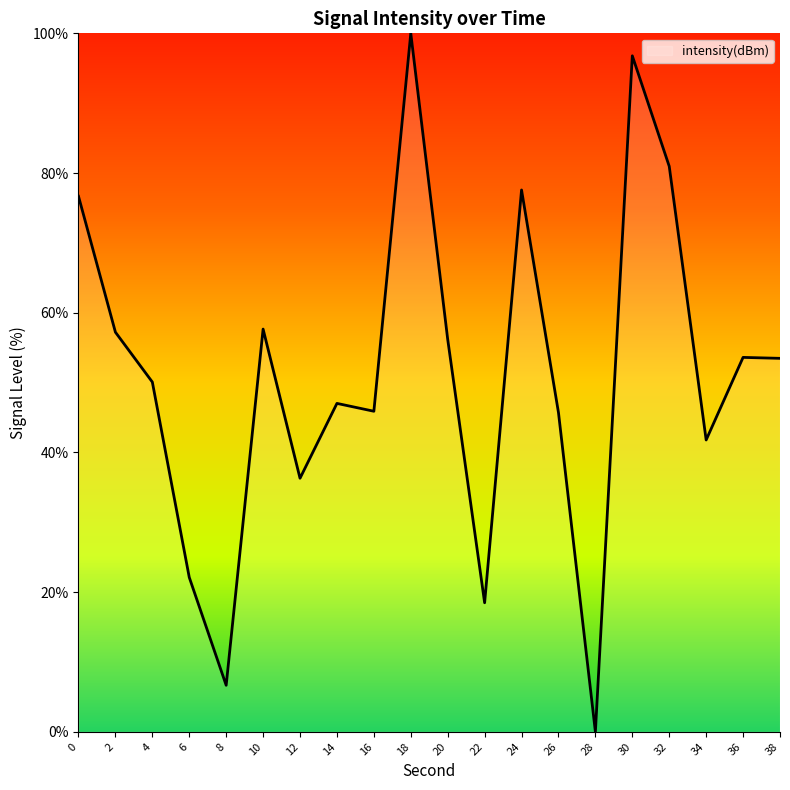

Read the value at 2.

57.2